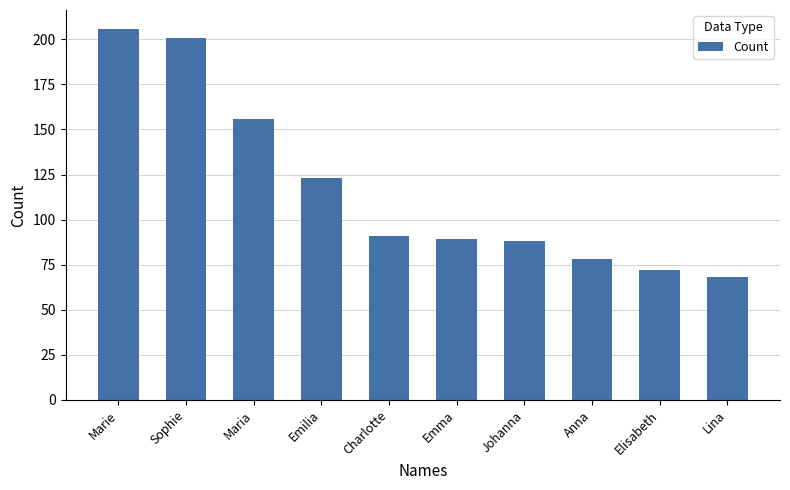

What is the label of the 5th bar from the left?

Charlotte